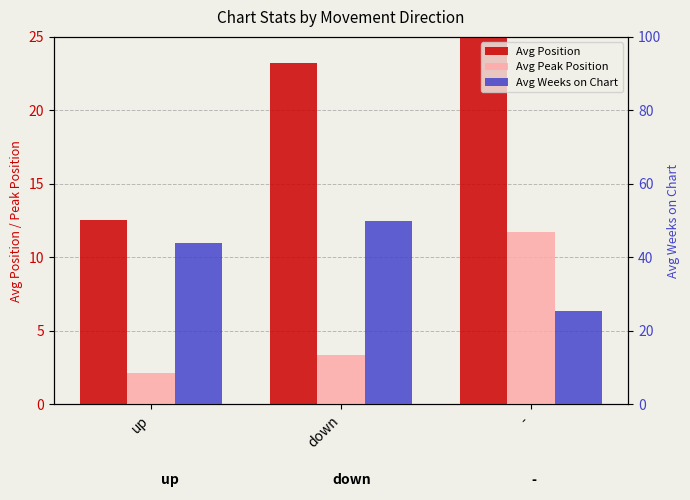

At which label does Avg Weeks on Chart first exceed 43?

up